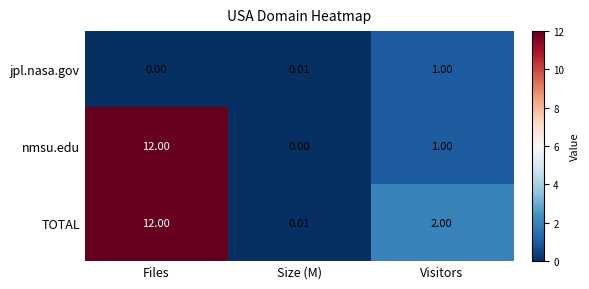

Between Files and Visitors, which series saw the biggest shift?

nmsu.edu